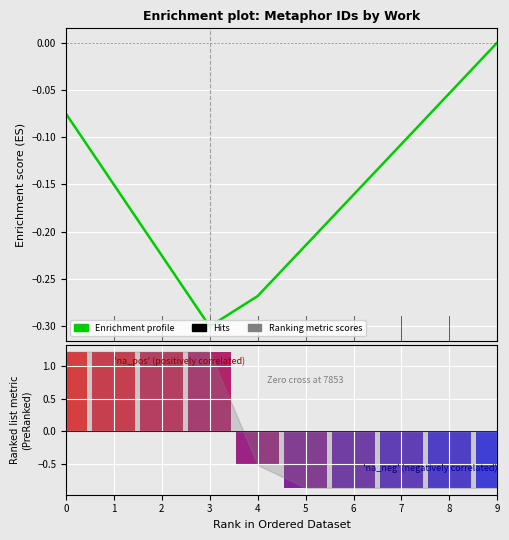

What is the change in value from 4 to 8?

+0.2